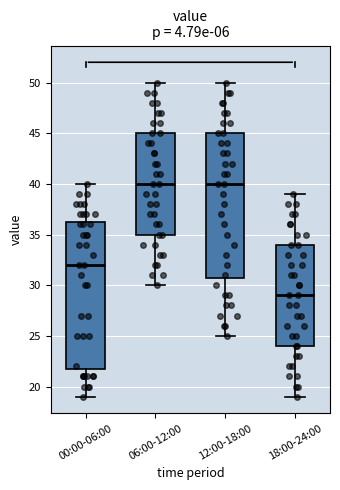

Where does the lower whisker of the box for 06:00-12:00 end on the y-axis? The values are not printed on the chart, so give them approximately, as read against the axis.

30.0